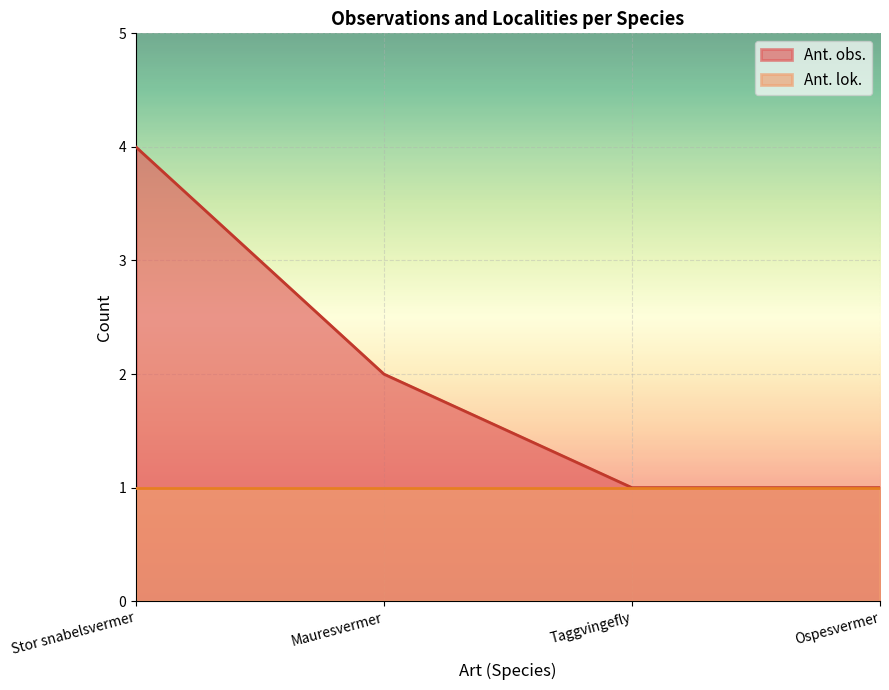

Between Stor snabelsvermer and Taggvingefly, which series saw the biggest shift?

Ant. obs.